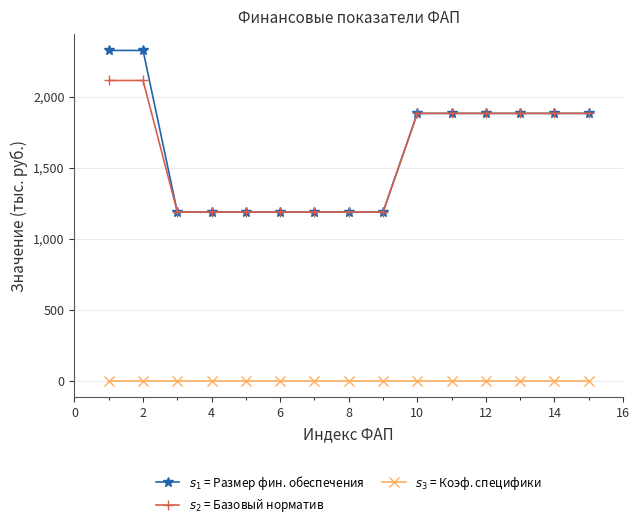

What are all the series names shown in the legend?

$s_1$ = Размер фин. обеспечения, $s_2$ = Базовый норматив, $s_3$ = Коэф. специфики